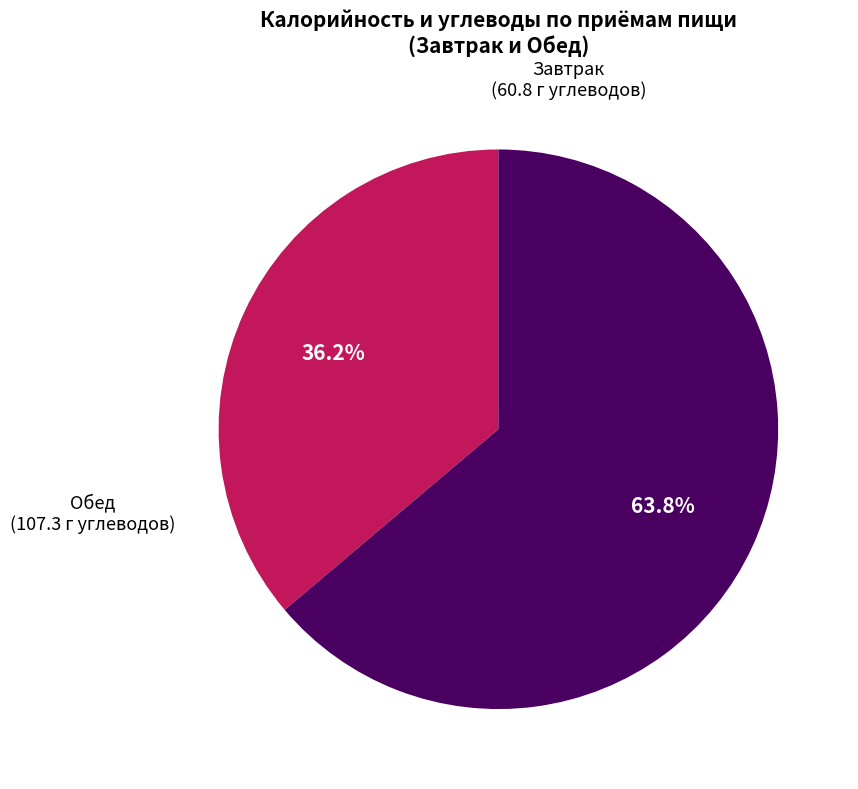

How many segments does this pie chart have?

2